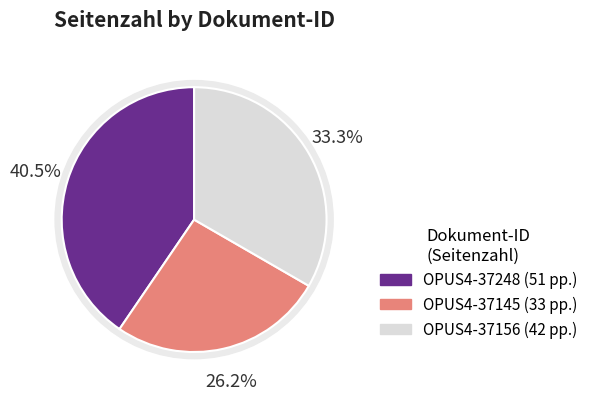

To the nearest percent, what percentage of the pie is OPUS4-37248?

40%